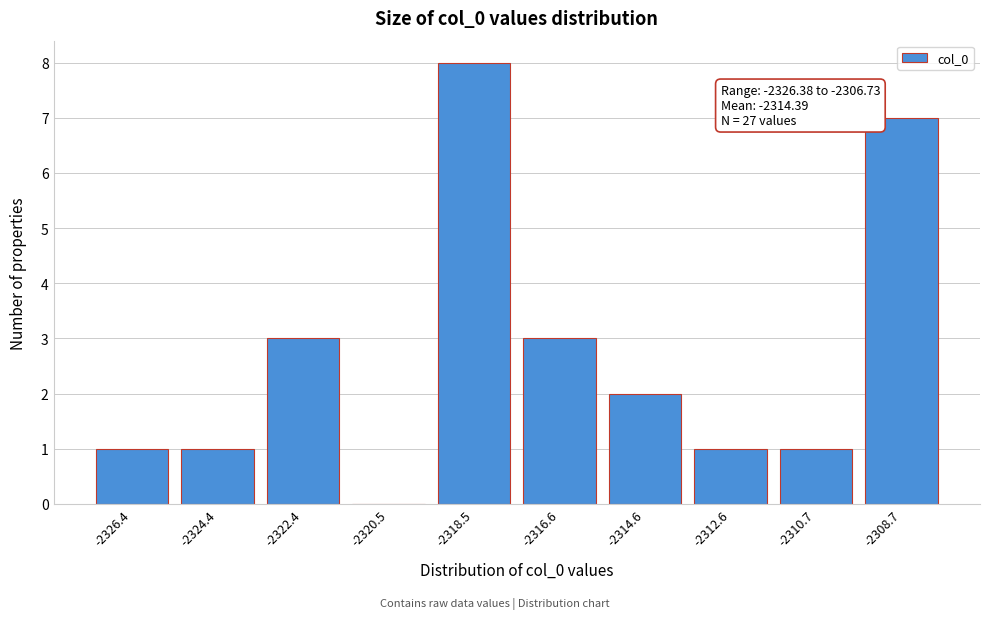

Reading right to left, what are all the values shown in this chart?

-2308.7=7	-2310.7=1	-2312.6=1	-2314.6=2	-2316.6=3	-2318.5=8	-2320.5=0	-2322.4=3	-2324.4=1	-2326.4=1